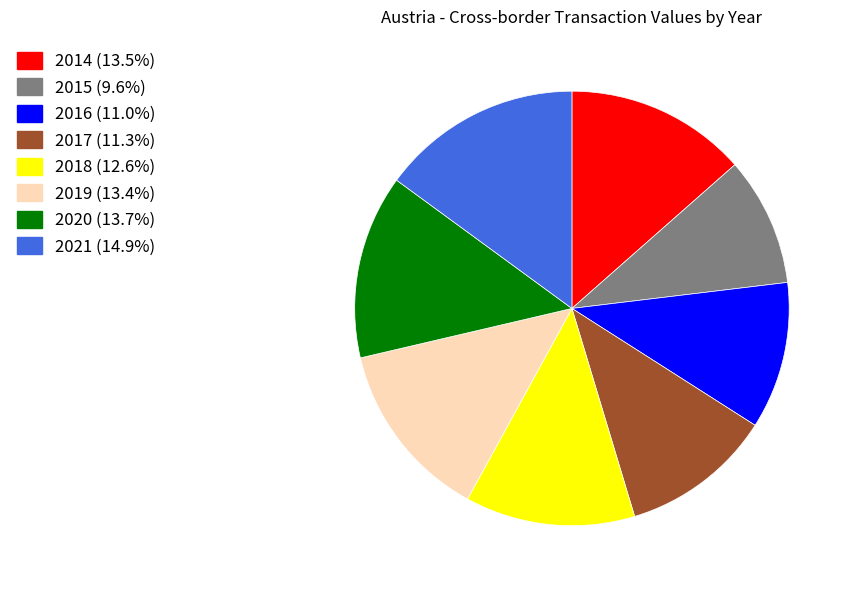

Combined, do 2020 (13.7%) and 2021 (14.9%) account for over 50%?

No